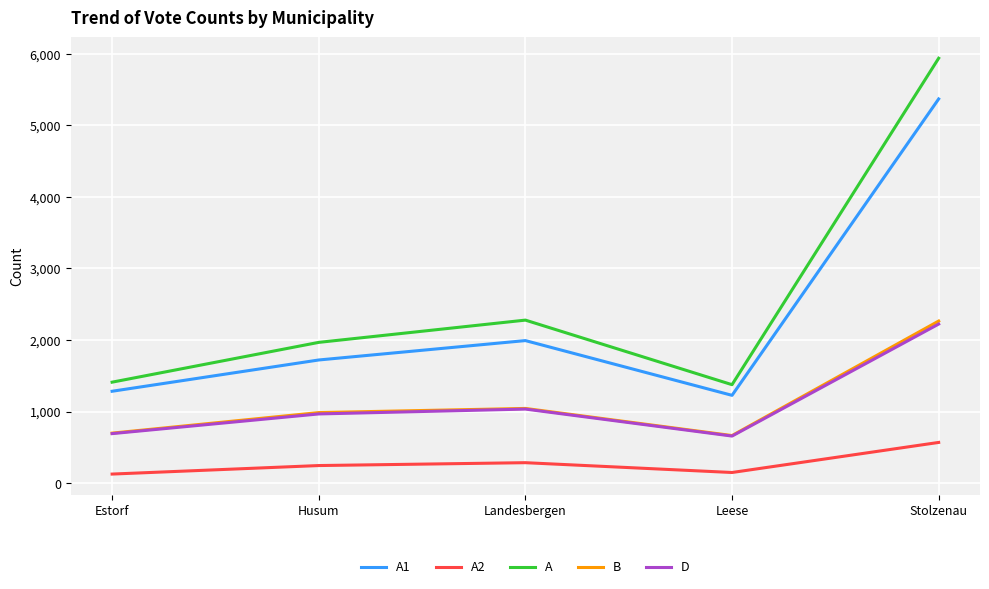

What is the difference between the D values at Leese and Estorf?

34